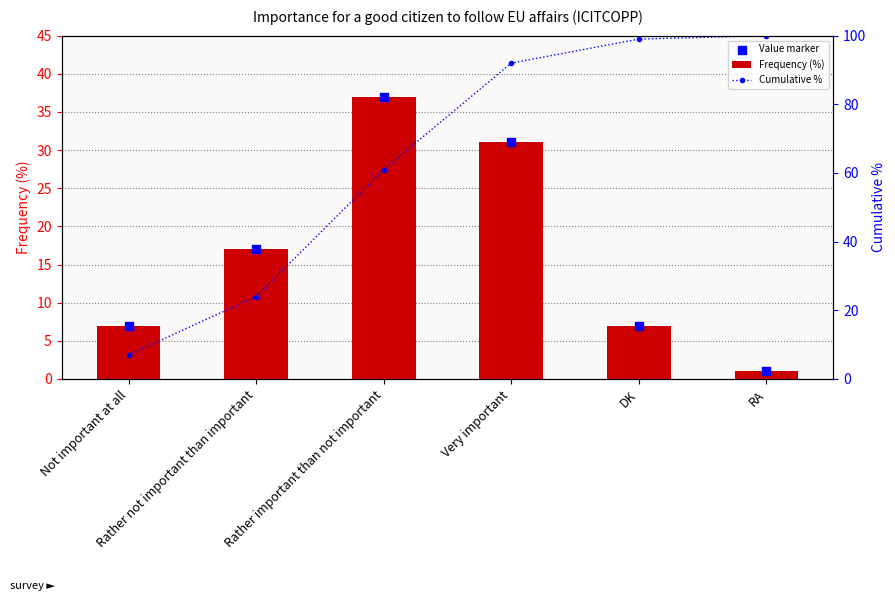

What are all the series names shown in the legend?

Frequency (%), Value marker, Cumulative %